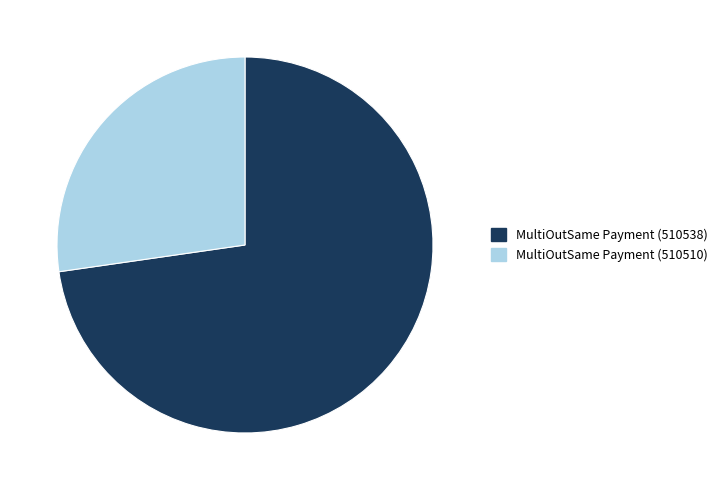

True or false: MultiOutSame Payment (510538) accounts for 83% of the total.

False